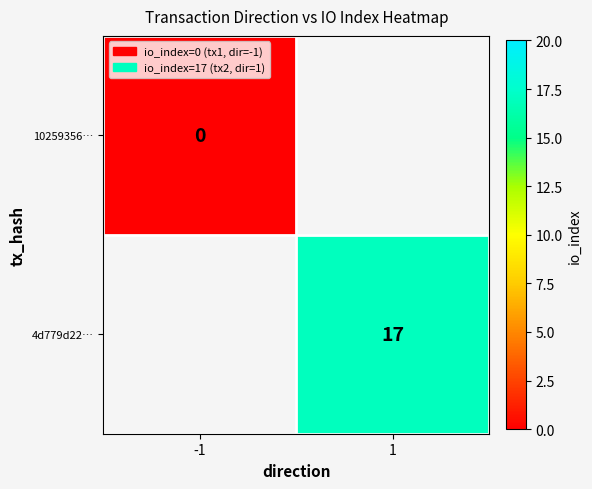

Count the number of categories in the chart.

2